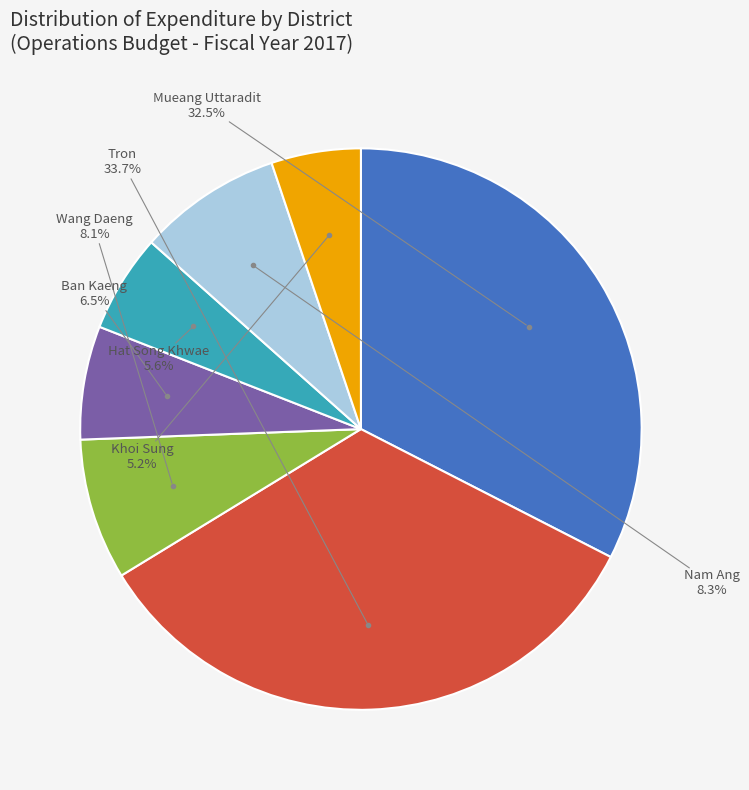

How many slices are in this pie chart?

7